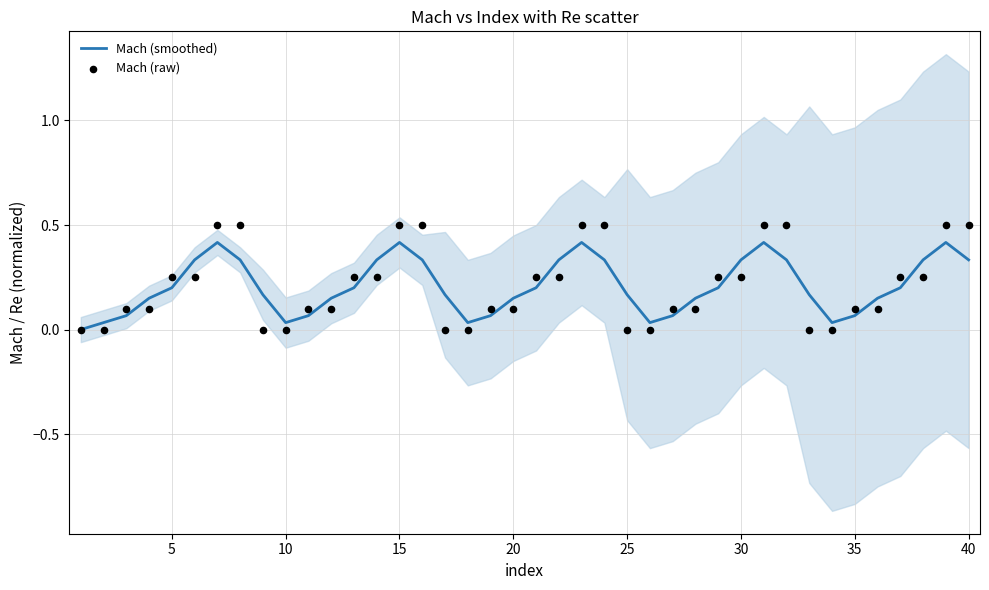

At how many categories does at least one series exceed 0?

39